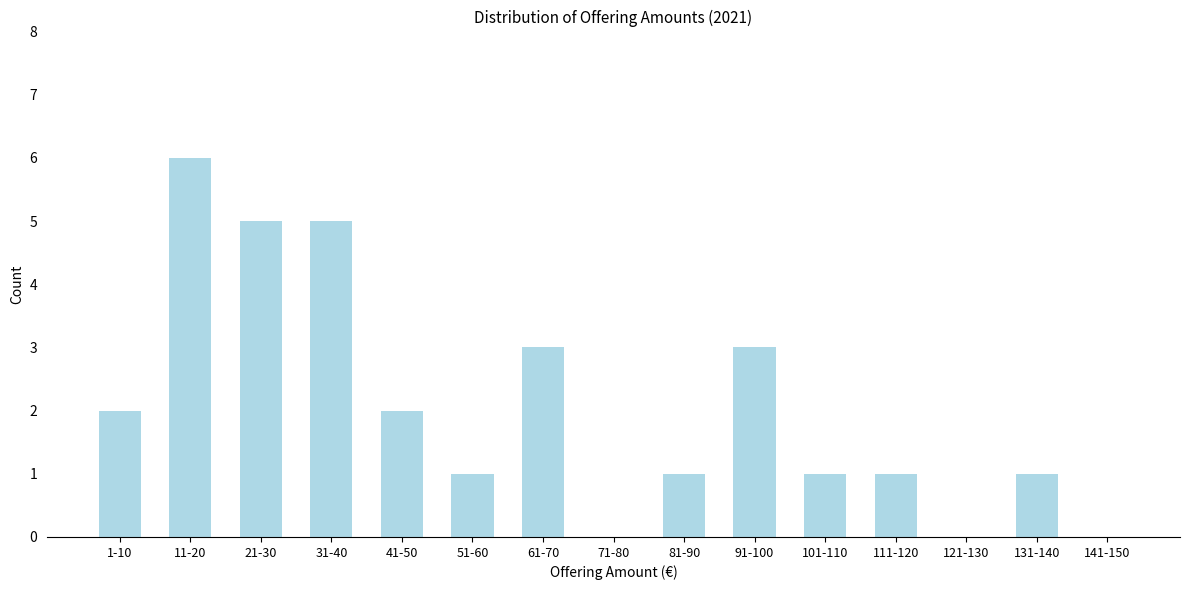

Reading left to right, transcribe all the data shown in this chart.

1-10=2	11-20=6	21-30=5	31-40=5	41-50=2	51-60=1	61-70=3	71-80=0	81-90=1	91-100=3	101-110=1	111-120=1	121-130=0	131-140=1	141-150=0